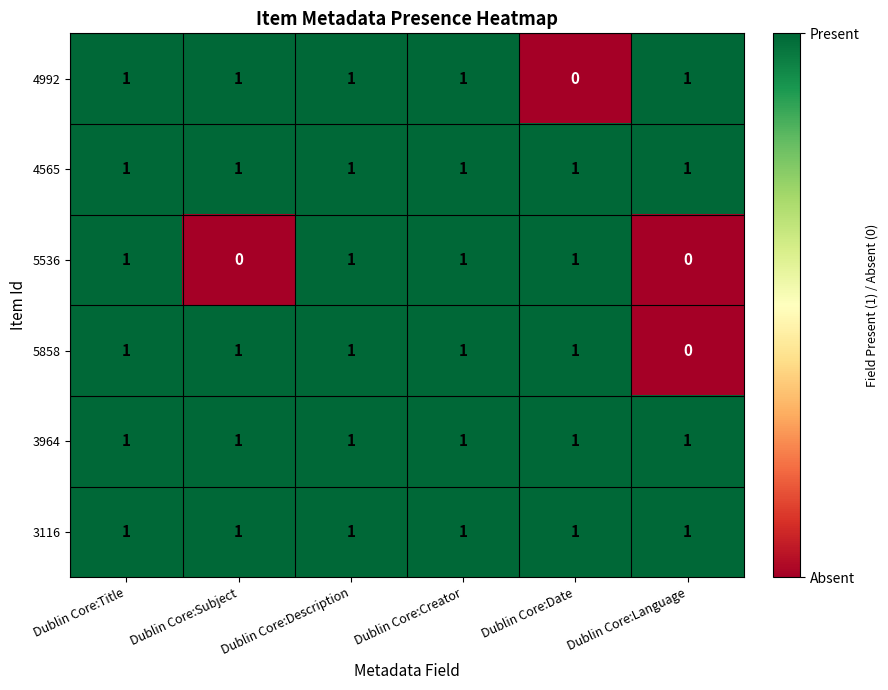

Is it true that 4992 equals 1 at Dublin Core:Title?

True